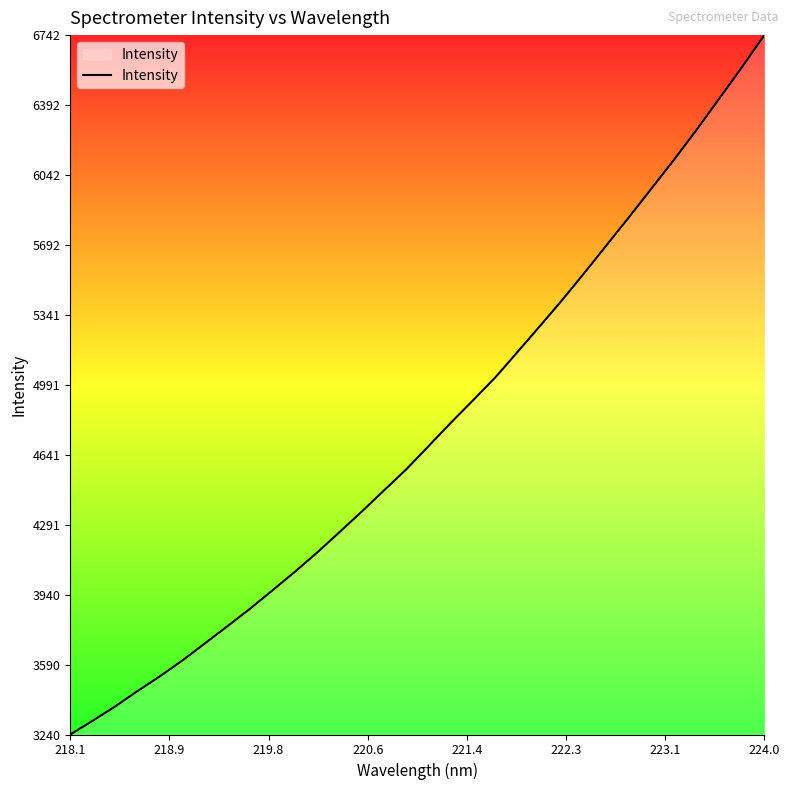

What is the greatest value displayed?

6742.5